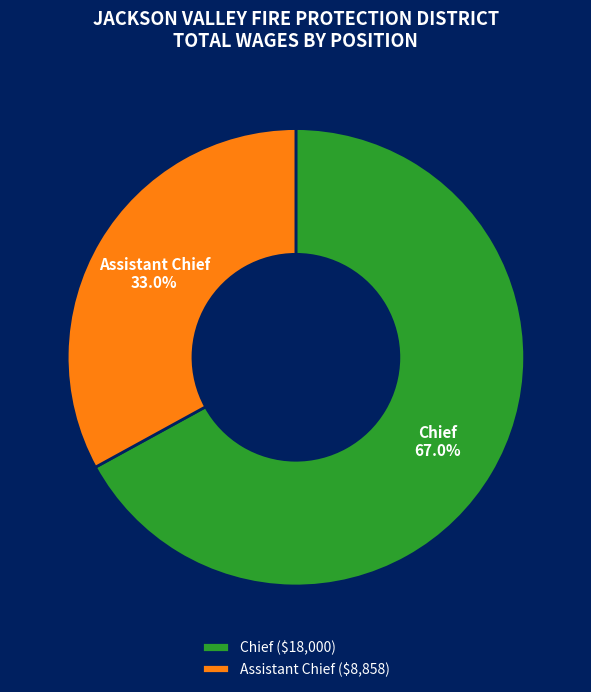

Do Assistant Chief and Chief together represent more than half of the pie?

Yes